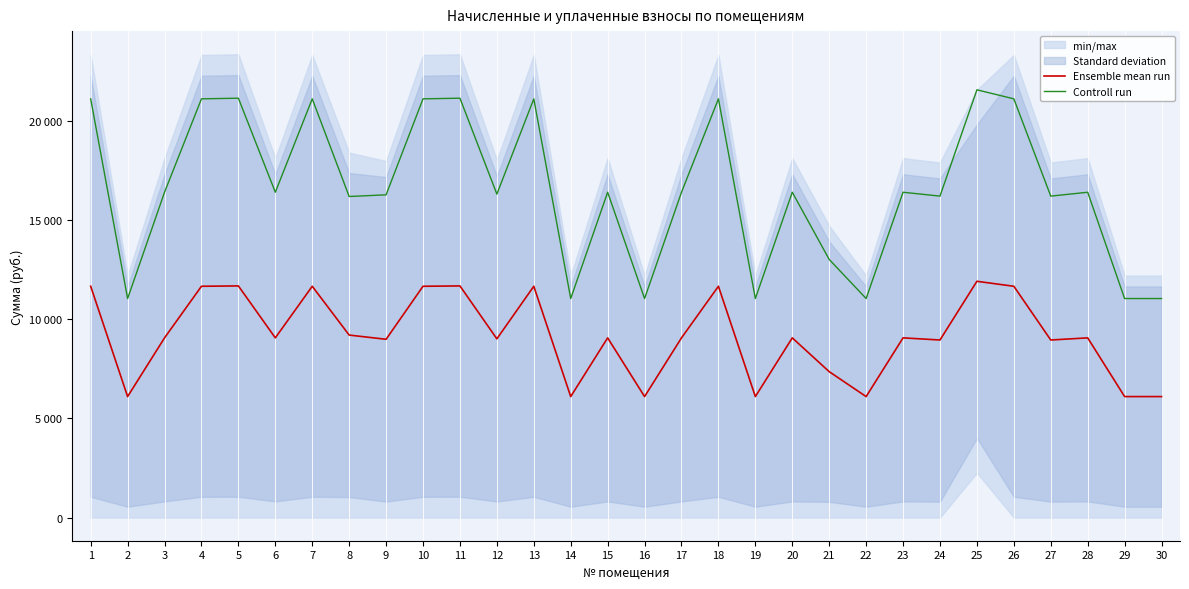

Rank the categories by Controll run value from highest to lowest.

25, 5, 11, 1, 4, 7, 10, 13, 18, 26, 3, 6, 15, 17, 20, 23, 28, 12, 9, 24, 27, 8, 21, 2, 14, 16, 19, 22, 29, 30